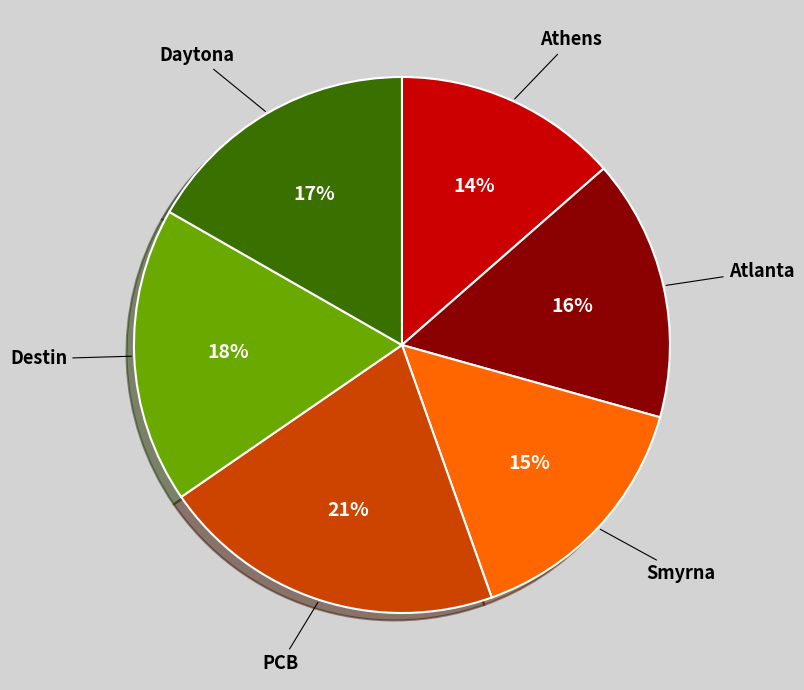

To the nearest percent, what is the difference between the largest and smallest slice percentages?

7%